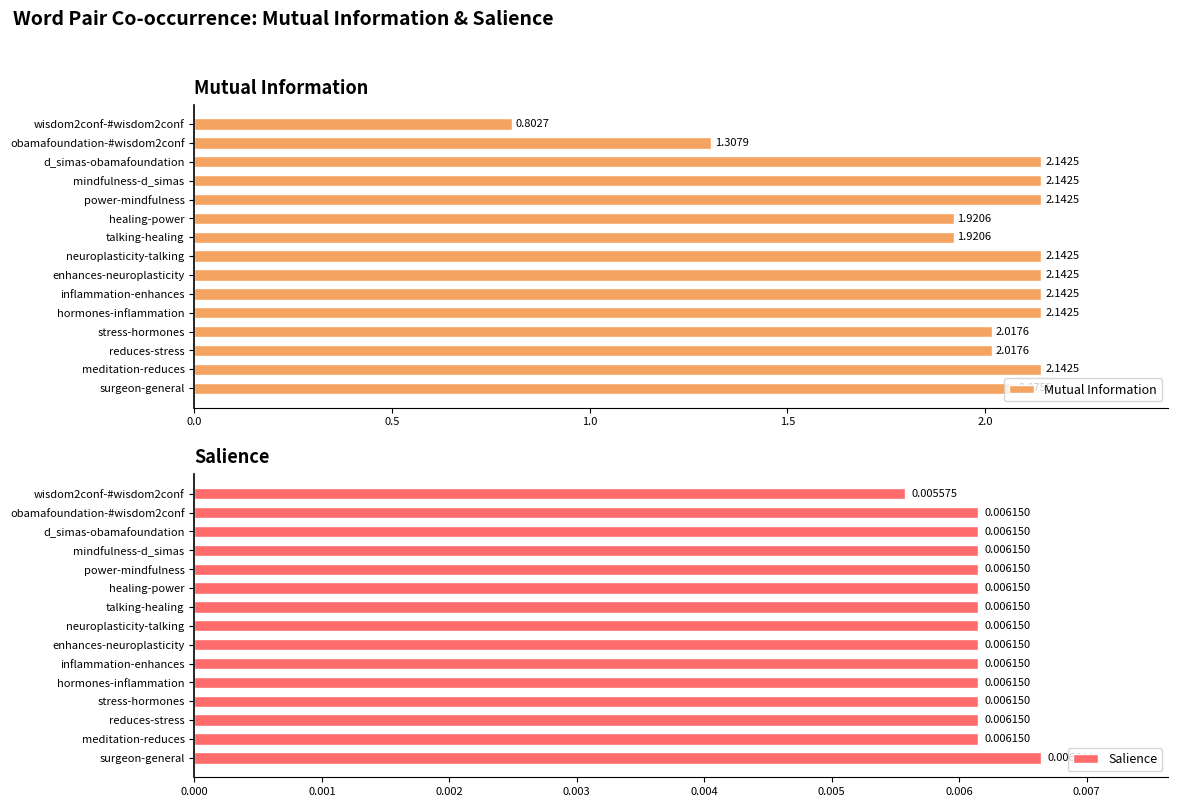

What is the value of the Mutual Information bar at the 13th from the left?

2.1